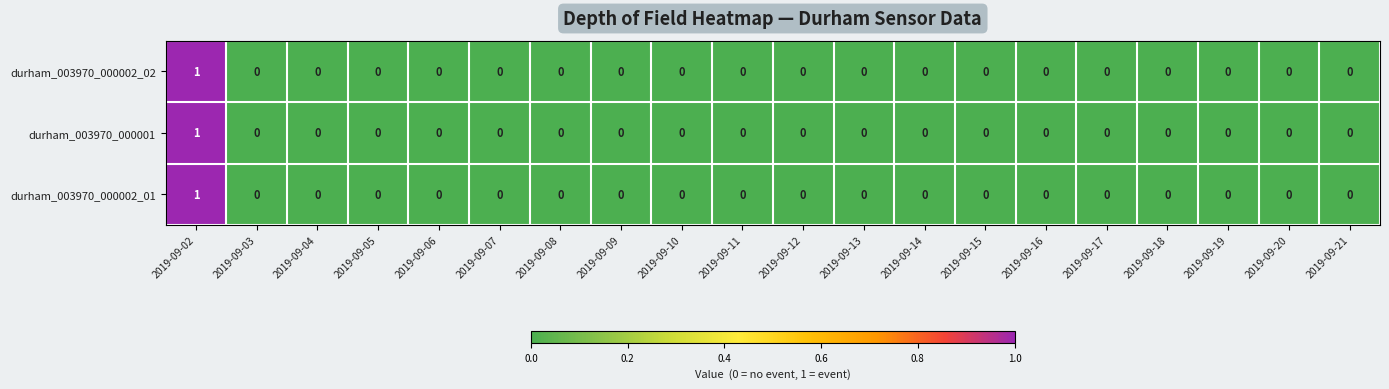

How many durham_003970_000002_01 values are between 0 and 1?

20